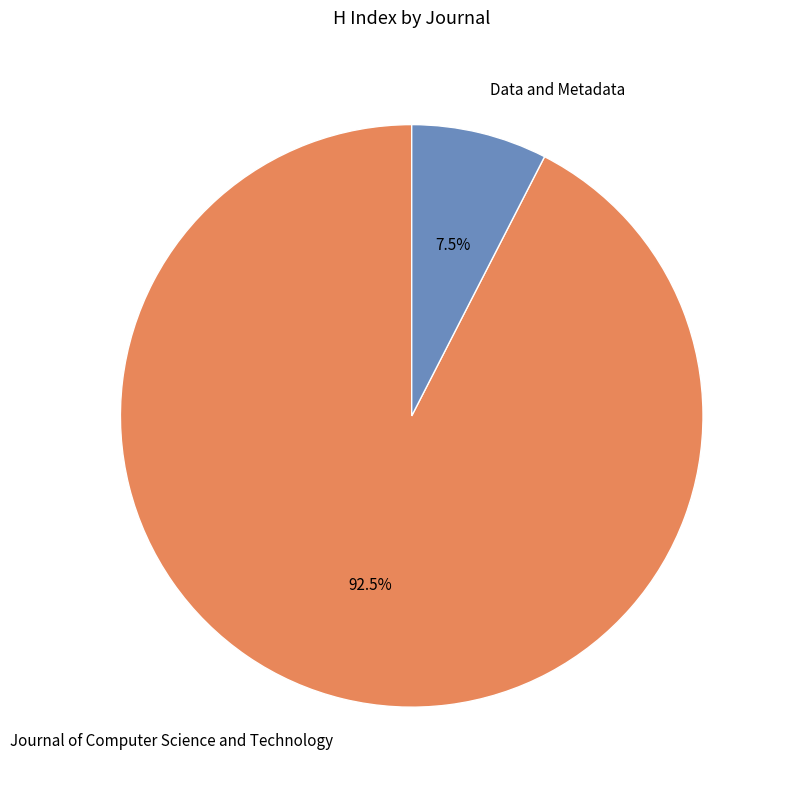

Does Journal of Computer Science and Technology account for over 50% of the chart?

Yes